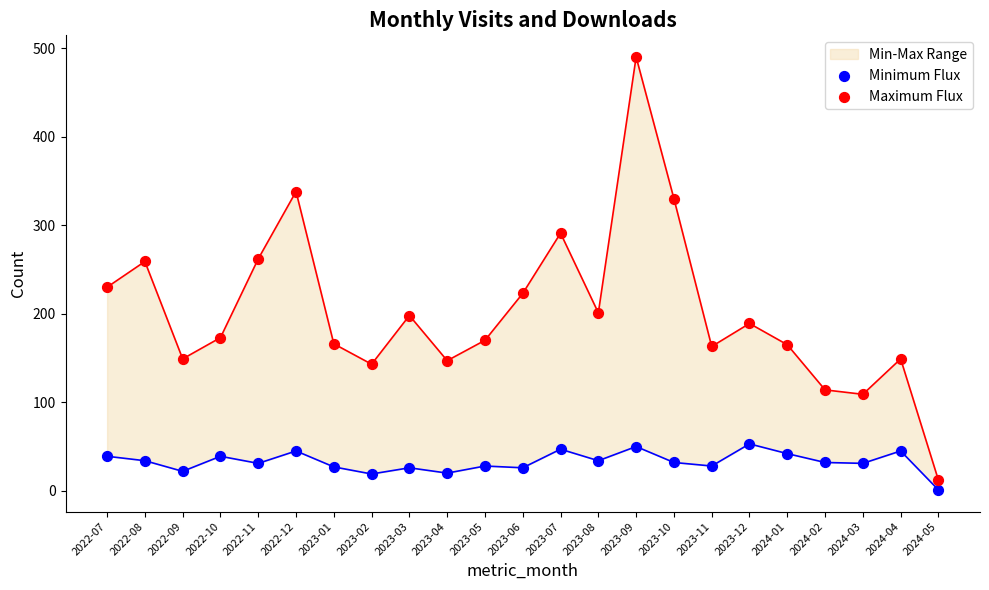

Which series contains the lowest Y value?

Minimum Flux